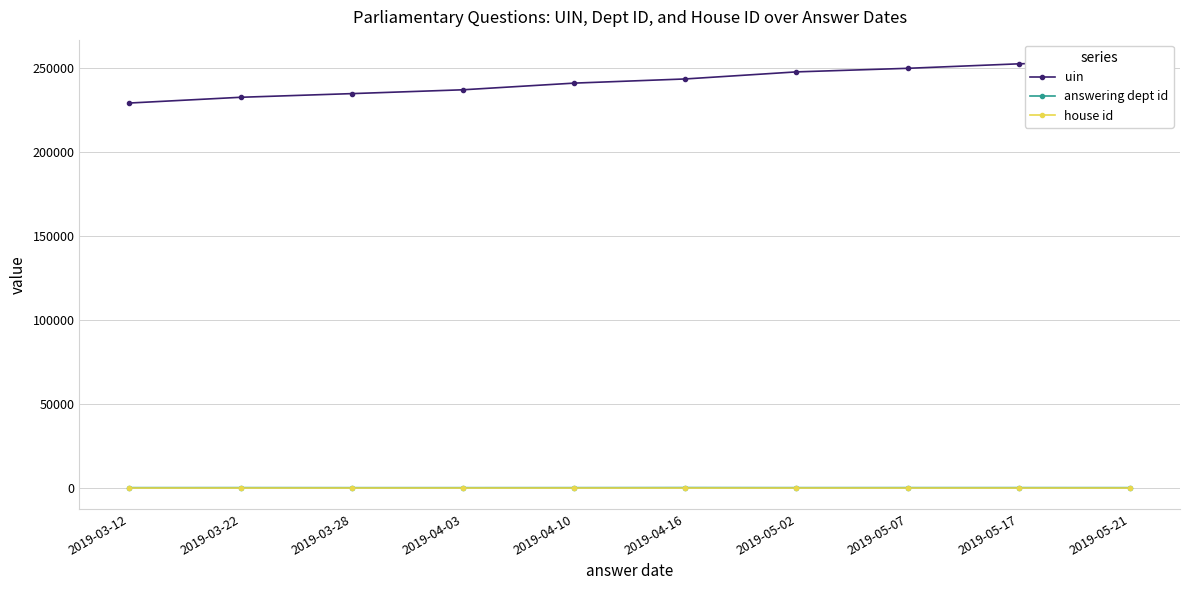

At how many categories does at least one series exceed 68415?

10